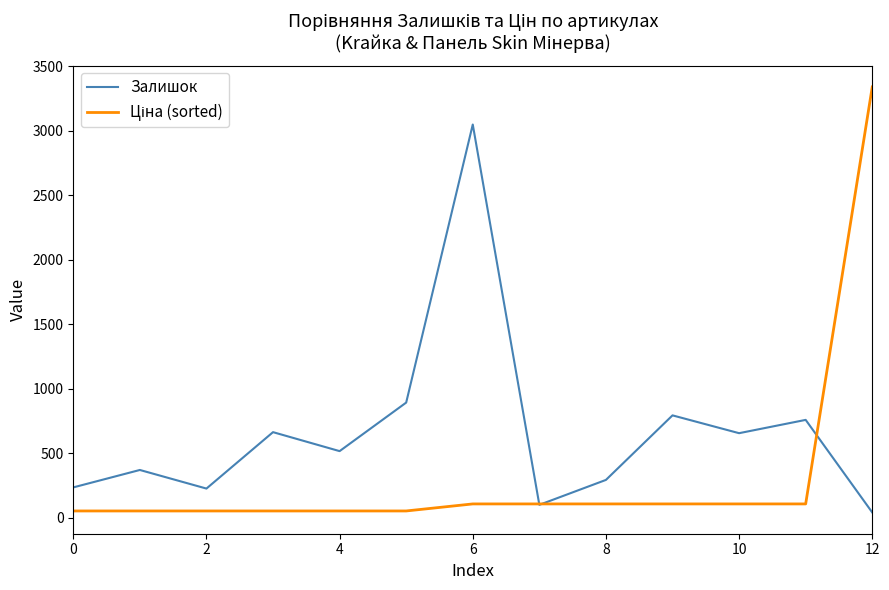

Which series has the largest total across all categories?

Залишок